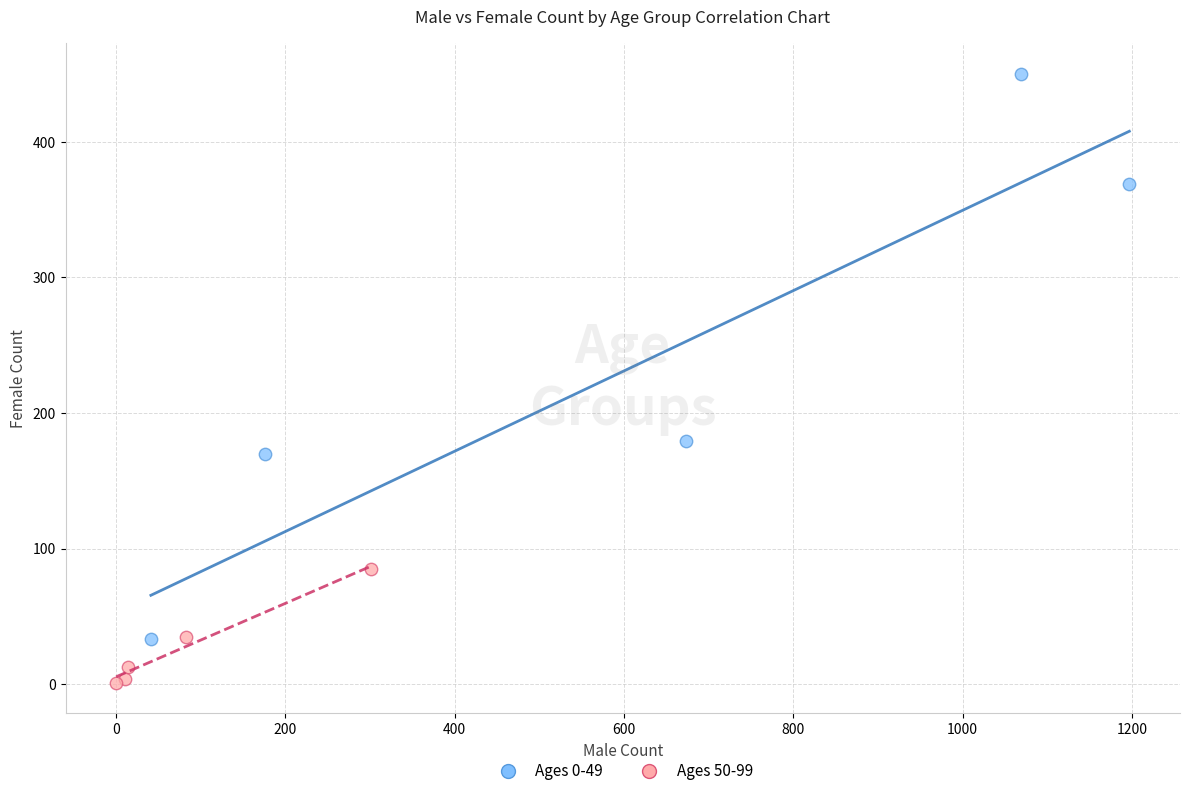

Which series has the largest Y range (max minus min)?

Ages 0-49